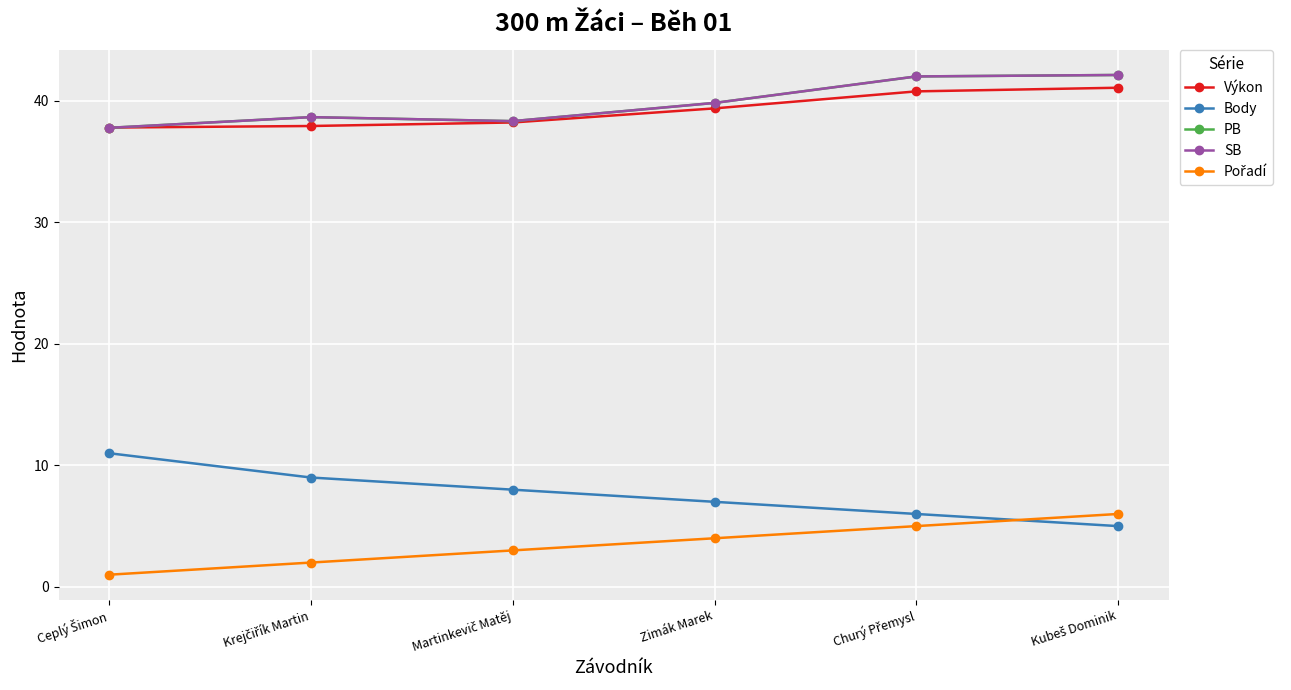

Reading left to right, transcribe all the data shown in this chart.

Výkon: Ceplý Šimon=37.8	Krejčiřík Martin=37.9	Martinkevič Matěj=38.2	Zimák Marek=39.4	Churý Přemysl=40.8	Kubeš Dominik=41.1
Body: Ceplý Šimon=11.0	Krejčiřík Martin=9.0	Martinkevič Matěj=8.0	Zimák Marek=7.0	Churý Přemysl=6.0	Kubeš Dominik=5.0
PB: Ceplý Šimon=37.8	Krejčiřík Martin=38.7	Martinkevič Matěj=38.3	Zimák Marek=39.8	Churý Přemysl=42.0	Kubeš Dominik=42.1
SB: Ceplý Šimon=37.8	Krejčiřík Martin=38.7	Martinkevič Matěj=38.3	Zimák Marek=39.8	Churý Přemysl=42.0	Kubeš Dominik=42.1
Pořadí: Ceplý Šimon=1.0	Krejčiřík Martin=2.0	Martinkevič Matěj=3.0	Zimák Marek=4.0	Churý Přemysl=5.0	Kubeš Dominik=6.0